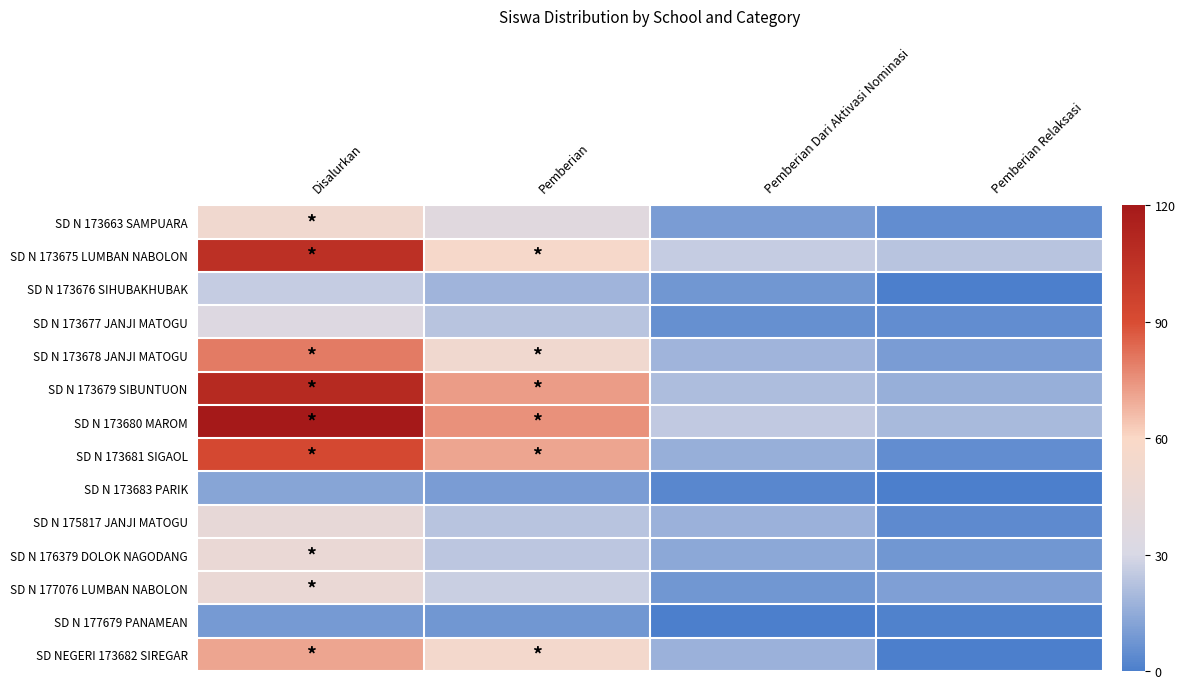

Reading left to right, extract all data points from this chart.

SD N 173663 SAMPUARA: Disalurkan=52	Pemberian=37	Pemberian Dari Aktivasi Nominasi=10	Pemberian Relaksasi=5
SD N 173675 LUMBAN NABOLON: Disalurkan=106	Pemberian=57	Pemberian Dari Aktivasi Nominasi=26	Pemberian Relaksasi=23
SD N 173676 SIHUBAKHUBAK: Disalurkan=26	Pemberian=18	Pemberian Dari Aktivasi Nominasi=8	Pemberian Relaksasi=0
SD N 173677 JANJI MATOGU: Disalurkan=34	Pemberian=23	Pemberian Dari Aktivasi Nominasi=6	Pemberian Relaksasi=5
SD N 173678 JANJI MATOGU: Disalurkan=80	Pemberian=52	Pemberian Dari Aktivasi Nominasi=18	Pemberian Relaksasi=10
SD N 173679 SIBUNTUON: Disalurkan=110	Pemberian=73	Pemberian Dari Aktivasi Nominasi=21	Pemberian Relaksasi=16
SD N 173680 MAROM: Disalurkan=120	Pemberian=75	Pemberian Dari Aktivasi Nominasi=25	Pemberian Relaksasi=20
SD N 173681 SIGAOL: Disalurkan=92	Pemberian=71	Pemberian Dari Aktivasi Nominasi=16	Pemberian Relaksasi=5
SD N 173683 PARIK: Disalurkan=13	Pemberian=10	Pemberian Dari Aktivasi Nominasi=3	Pemberian Relaksasi=0
SD N 175817 JANJI MATOGU: Disalurkan=44	Pemberian=23	Pemberian Dari Aktivasi Nominasi=17	Pemberian Relaksasi=4
SD N 176379 DOLOK NAGODANG: Disalurkan=46	Pemberian=24	Pemberian Dari Aktivasi Nominasi=14	Pemberian Relaksasi=8
SD N 177076 LUMBAN NABOLON: Disalurkan=46	Pemberian=27	Pemberian Dari Aktivasi Nominasi=8	Pemberian Relaksasi=11
SD N 177679 PANAMEAN: Disalurkan=9	Pemberian=8	Pemberian Dari Aktivasi Nominasi=0	Pemberian Relaksasi=1
SD NEGERI 173682 SIREGAR: Disalurkan=71	Pemberian=54	Pemberian Dari Aktivasi Nominasi=17	Pemberian Relaksasi=0